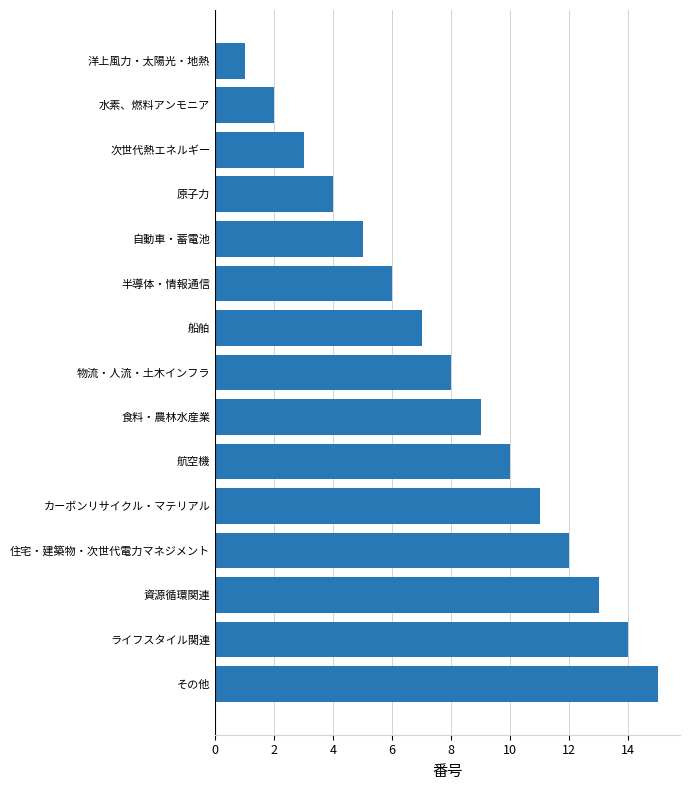

True or false: the data shows 10 at 航空機.

True